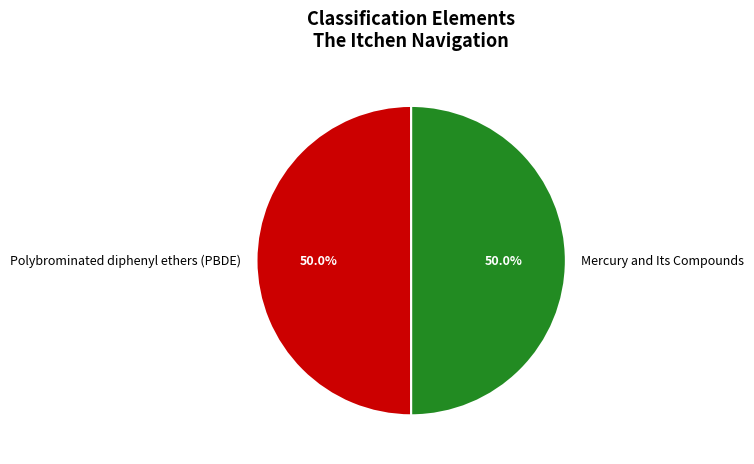

How many slices are in this pie chart?

2